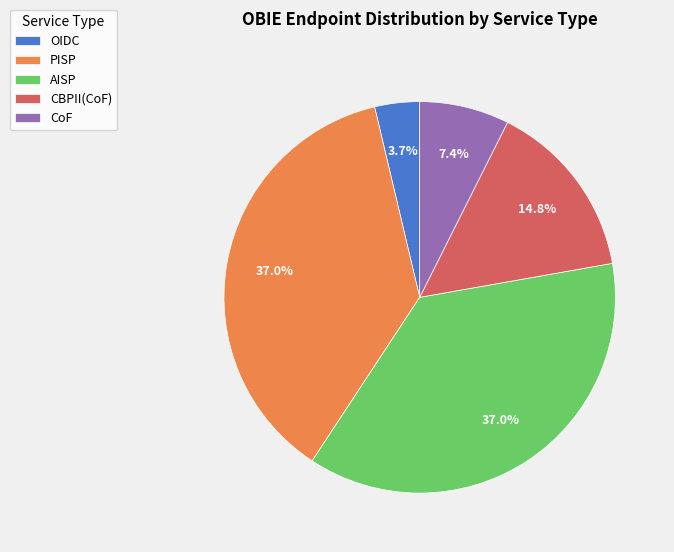

To the nearest percent, what is the difference between the largest and smallest slice percentages?

33%